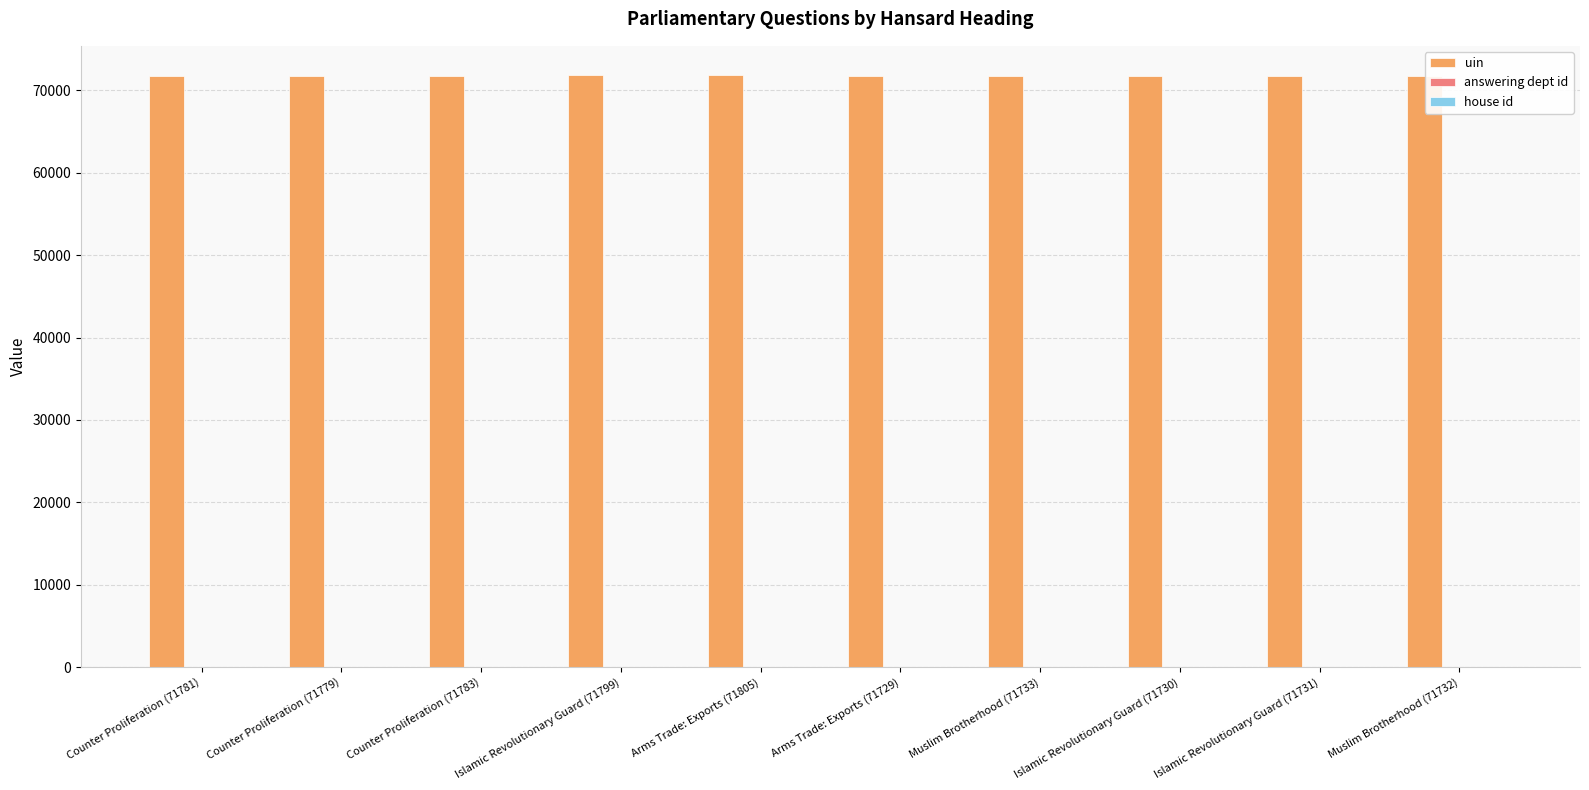

What is the total value across all series at Counter Proliferation (71781)?

71798